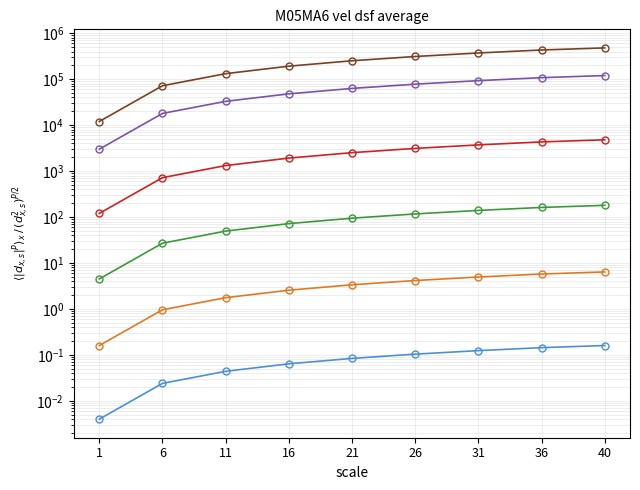

Which series changed the most between 26 and 40?

Kolumna5_2